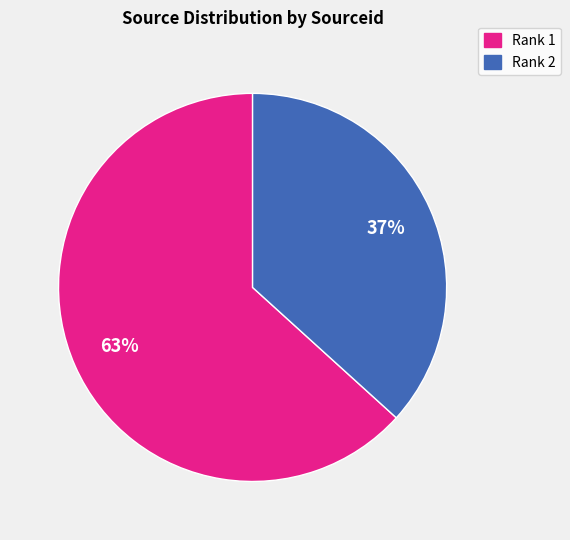

Rank the categories by value from lowest to highest.

Rank 2, Rank 1